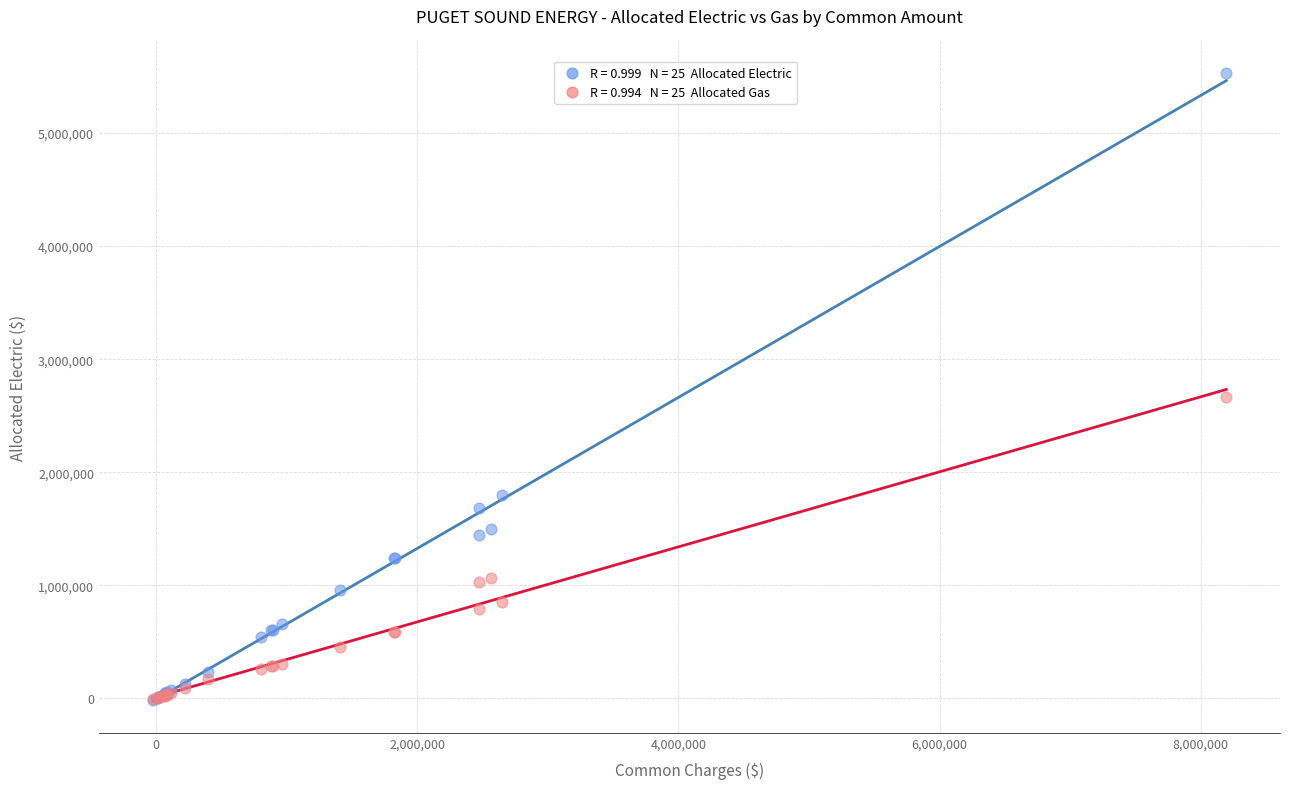

Across all series, what Y value is closest to 2757835?

2663201.4